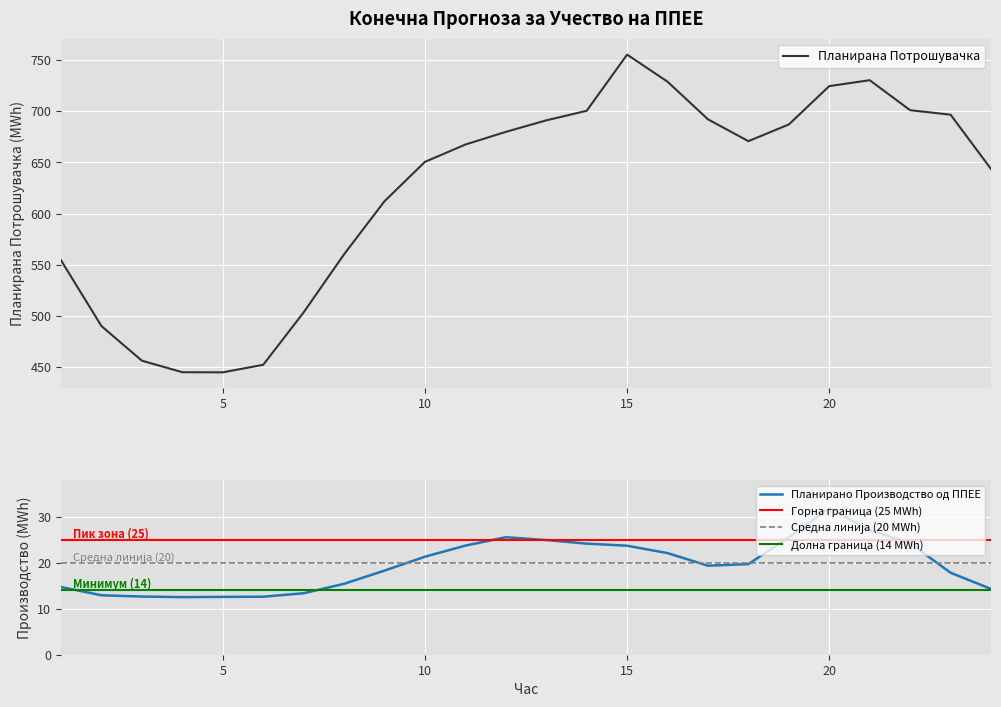

At 18, list the series in order from largest to smallest.

Планирана Потрошувачка, Планирано Производство од ППЕЕ